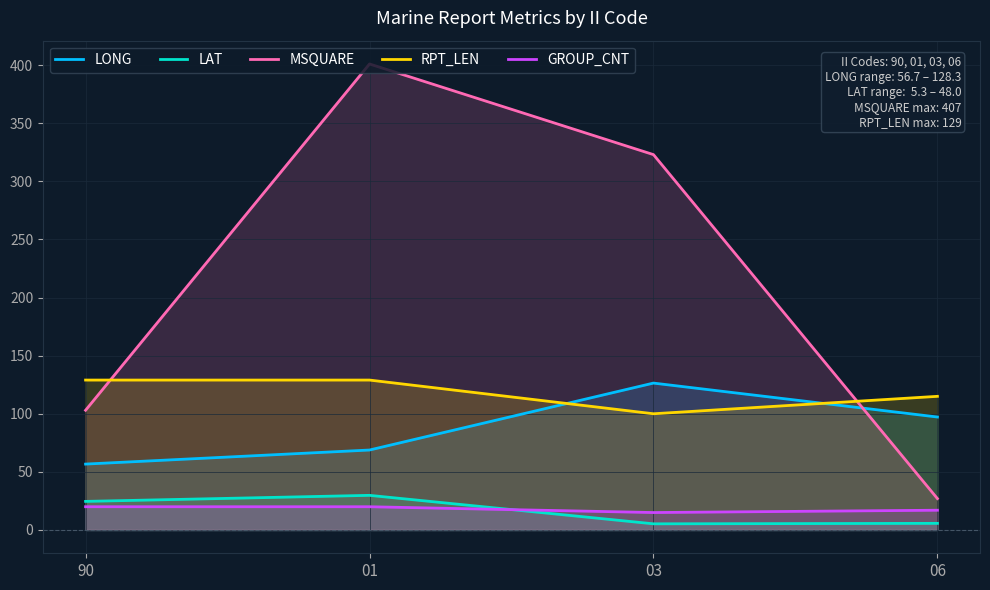

What is the spread (max minus min) of values at 01?

381.0